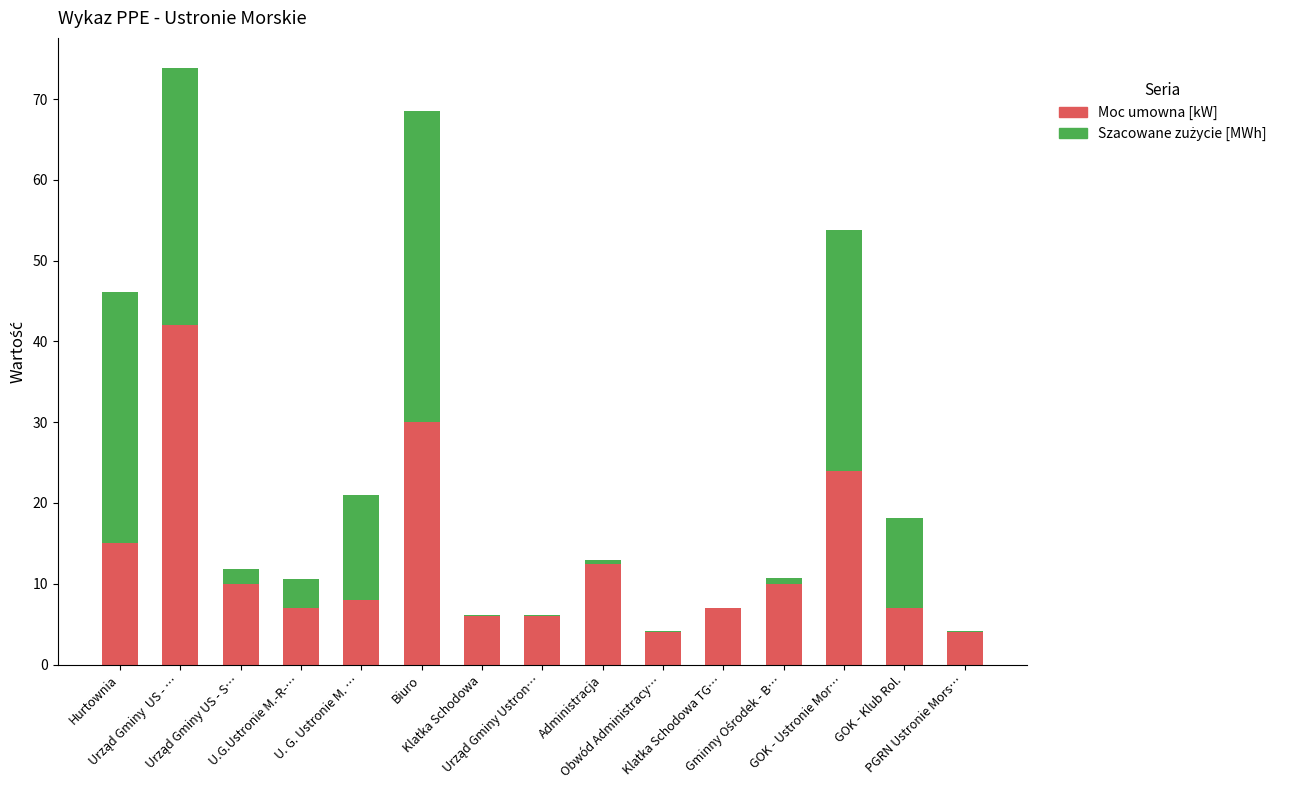

What is the sum of all Moc umowna [kW] values?

192.5